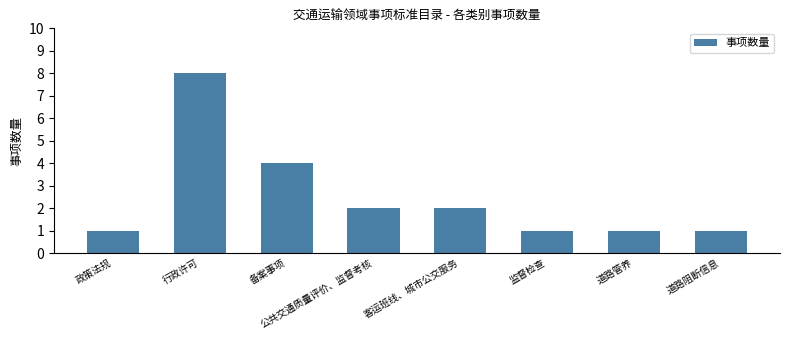

Where is the data nearest to the value 4?

备案事项